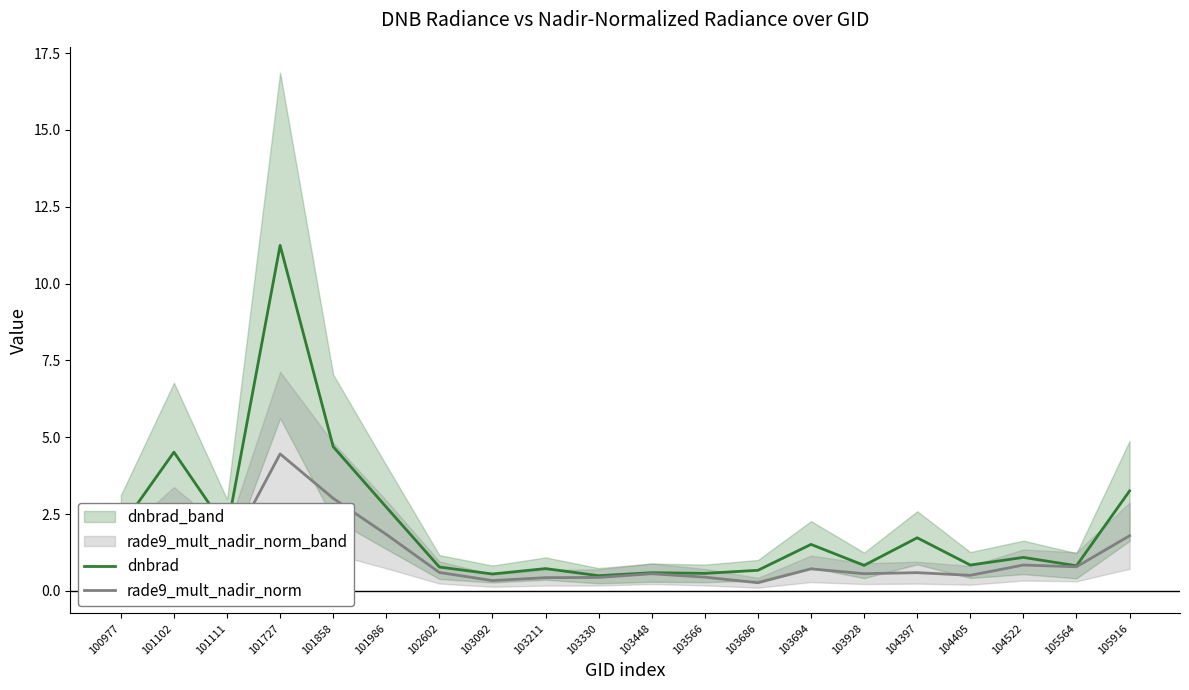

True or false: dnbrad and rade9_mult_nadir_norm intersect in this chart.

False